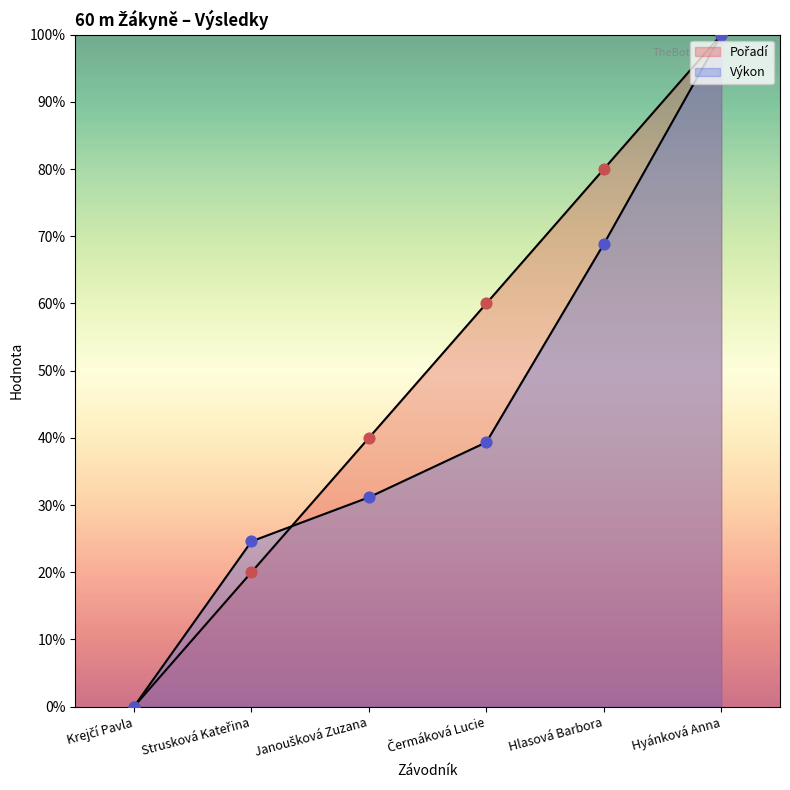

Is the value of Výkon at Hlasová Barbora greater than the value of Pořadí at Hlasová Barbora?

No